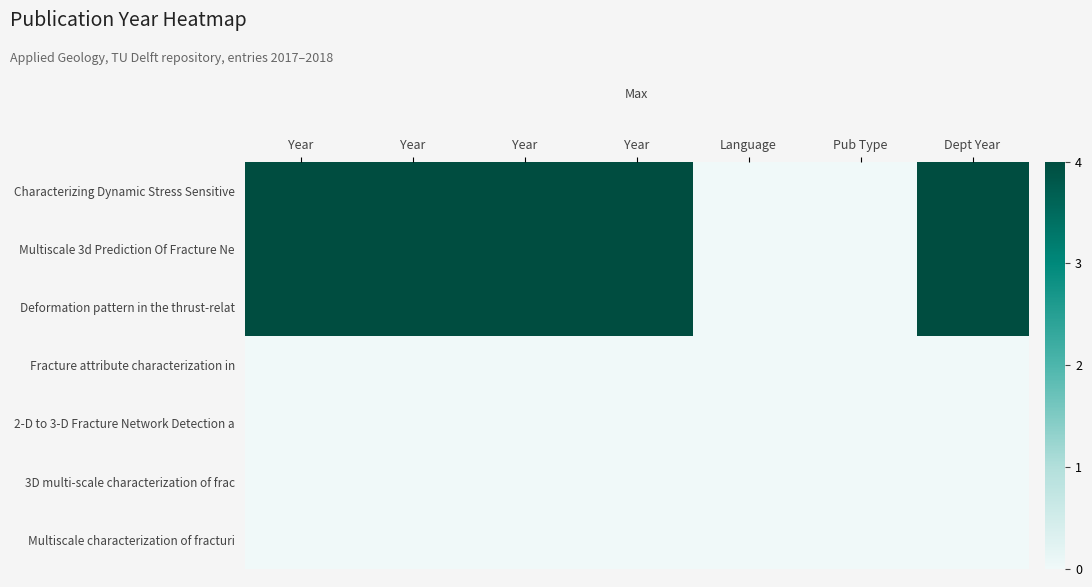

Reading left to right, what are all the values shown in this chart?

Characterizing Dynamic Stress Sensitive: Year=4	Year=4	Year=4	Year=4	Language=-8064	Pub Type=-8064	Dept Year=4
Multiscale 3d Prediction Of Fracture Ne: Year=4	Year=4	Year=4	Year=4	Language=-8064	Pub Type=-8064	Dept Year=4
Deformation pattern in the thrust-relat: Year=4	Year=4	Year=4	Year=4	Language=-8064	Pub Type=-8064	Dept Year=4
Fracture attribute characterization in: Year=0	Year=0	Year=0	Year=0	Language=-8064	Pub Type=-8064	Dept Year=0
2-D to 3-D Fracture Network Detection a: Year=0	Year=0	Year=0	Year=0	Language=-8064	Pub Type=-8064	Dept Year=0
3D multi-scale characterization of frac: Year=0	Year=0	Year=0	Year=0	Language=-8064	Pub Type=-8064	Dept Year=0
Multiscale characterization of fracturi: Year=0	Year=0	Year=0	Year=0	Language=-8064	Pub Type=-8064	Dept Year=0